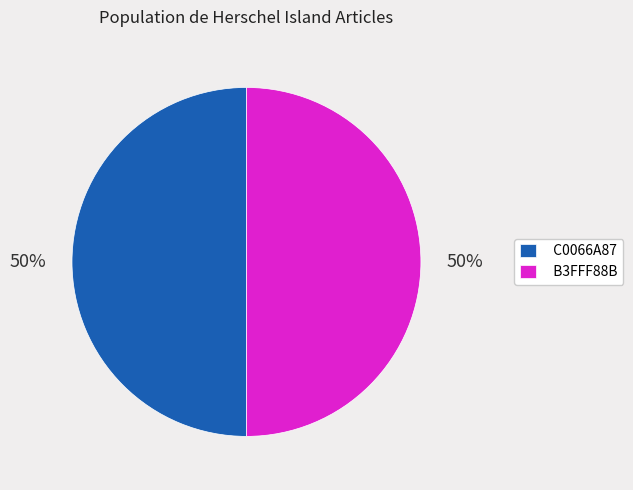

What percentage is the B3FFF88B slice, to the nearest percent?

50%